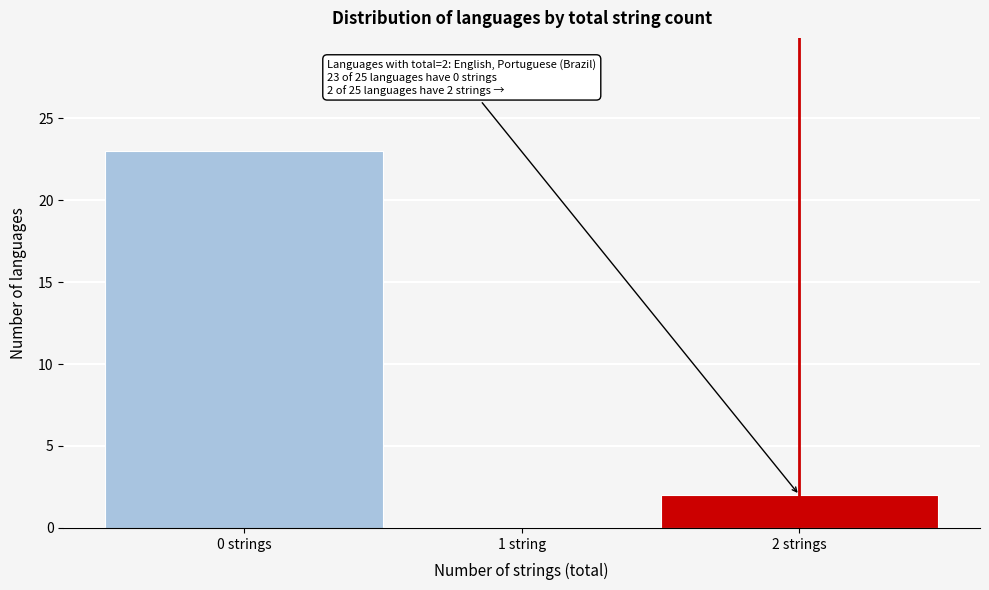

Reading right to left, list all the values displayed in this chart.

2 strings=2	1 string=0	0 strings=23